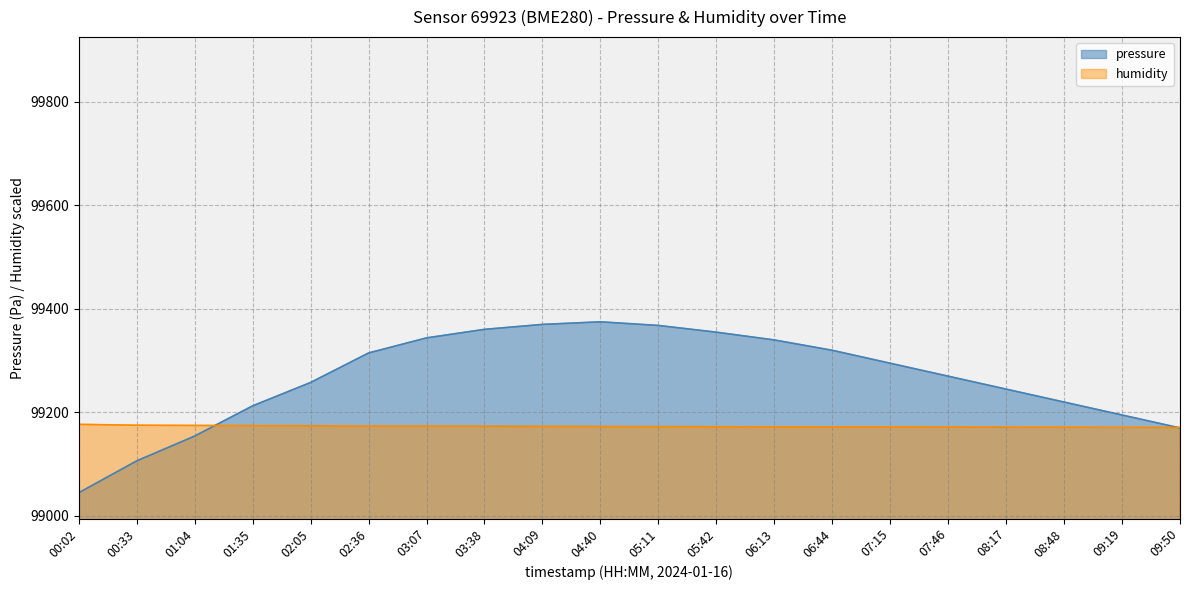

Is it true that pressure equals 99245.0 at 08:17?

True